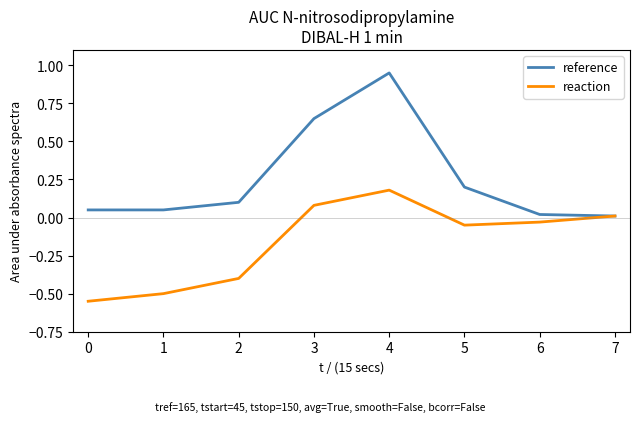

The value of reference at 0 is 0.1. True or false?

True